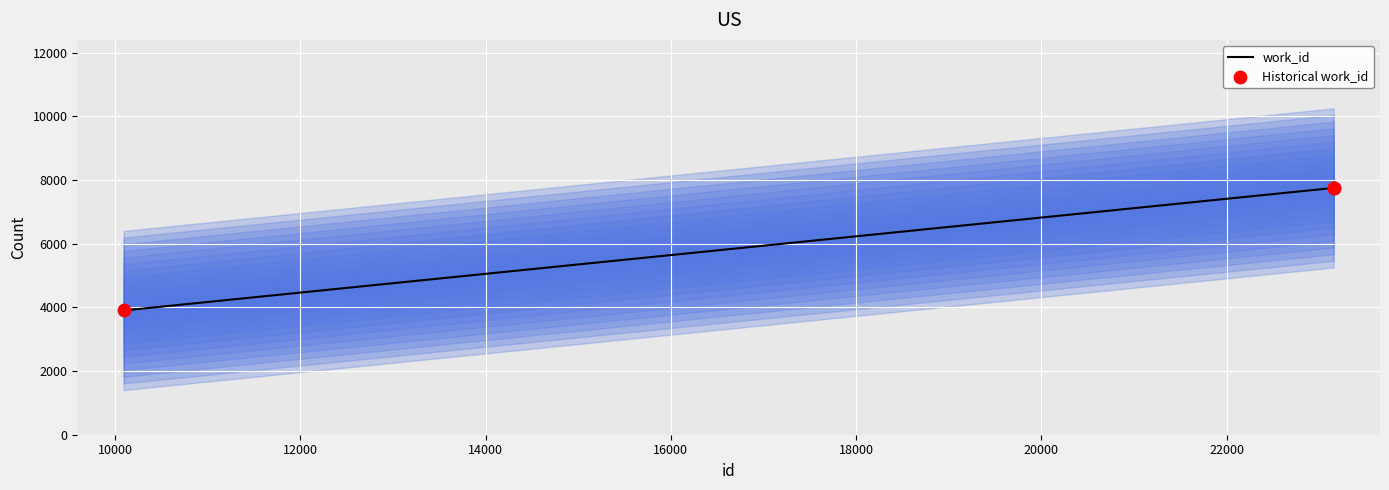

Which series has the largest Y range (max minus min)?

work_id